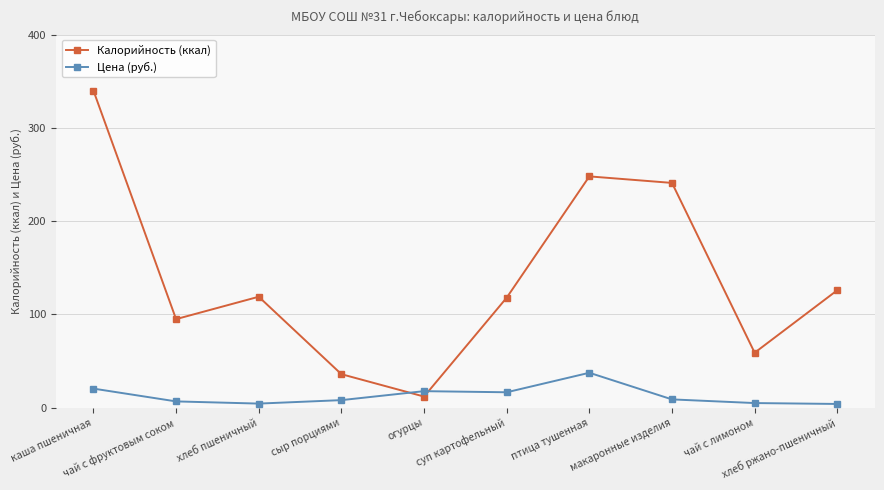

Which series has the largest total across all categories?

Калорийность (ккал)